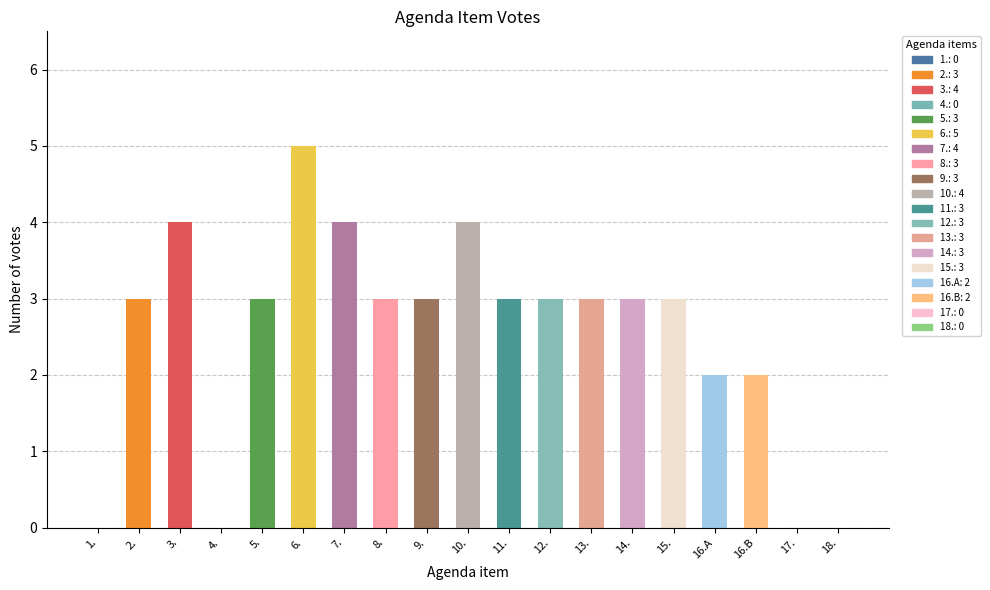

Which has a higher value, 7. or 13.?

7.